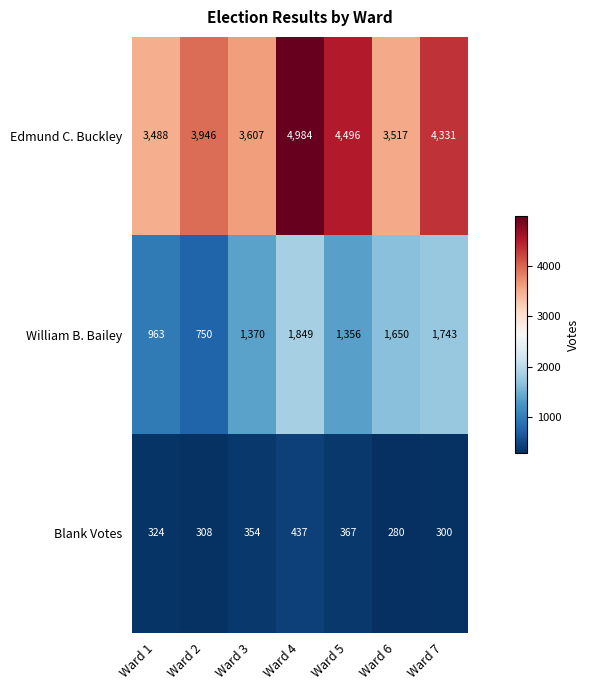

Reading left to right, extract all data points from this chart.

Edmund C. Buckley: 3488	3946	3607	4984	4496	3517	4331
William B. Bailey: 963	750	1370	1849	1356	1650	1743
Blank Votes: 324	308	354	437	367	280	300